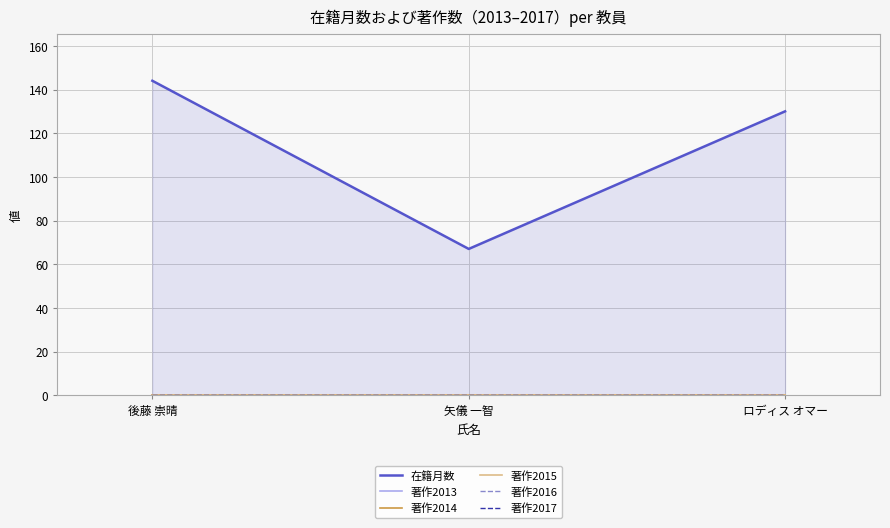

List the series in order of their peak value, lowest first.

著作2013, 著作2014, 著作2015, 著作2016, 著作2017, 在籍月数